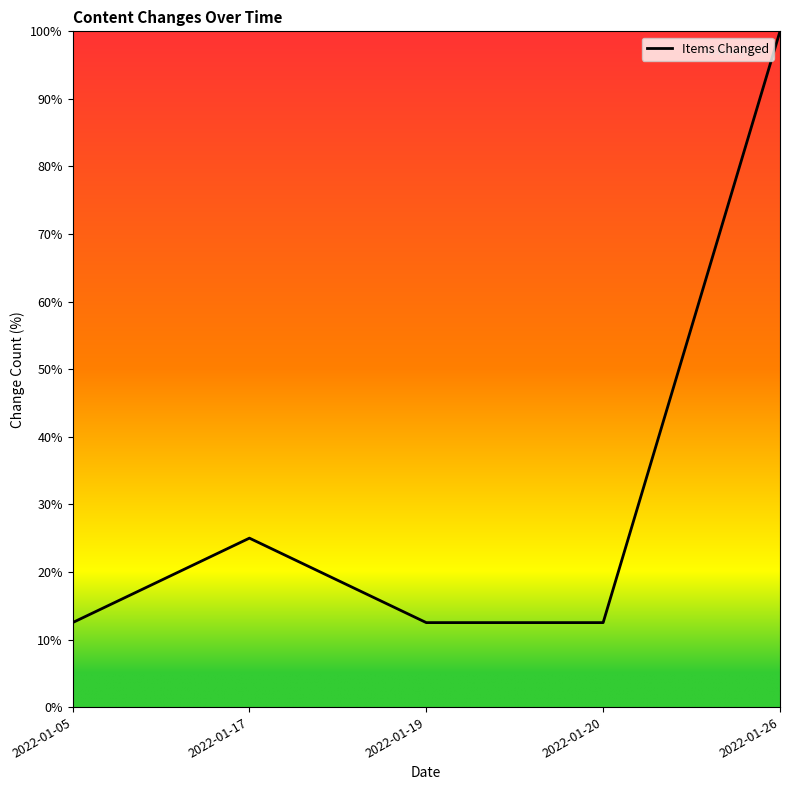

True or false: the data shows 43.1 at 2022-01-17.

False